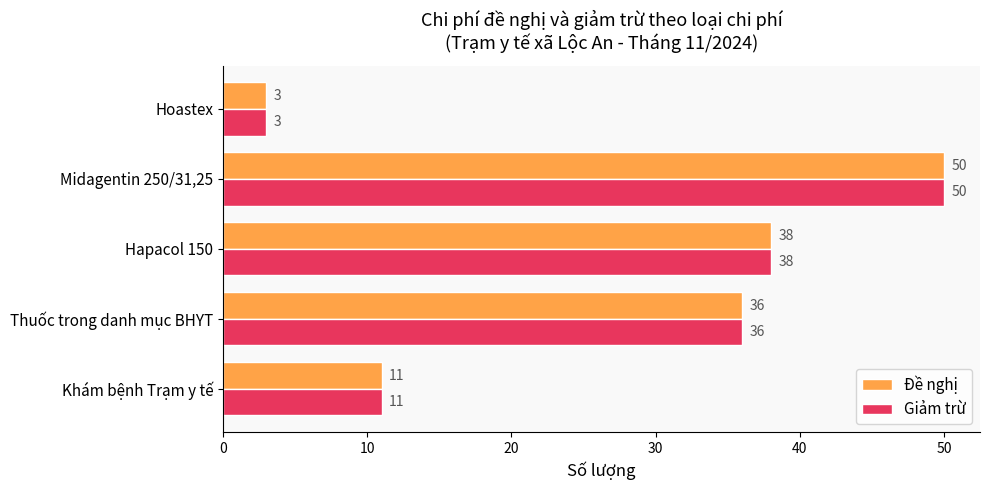

List the labels in order of Đề nghị value, largest first.

Midagentin 250/31,25, Hapacol 150, Thuốc trong danh mục BHYT, Khám bệnh Trạm y tế, Hoastex